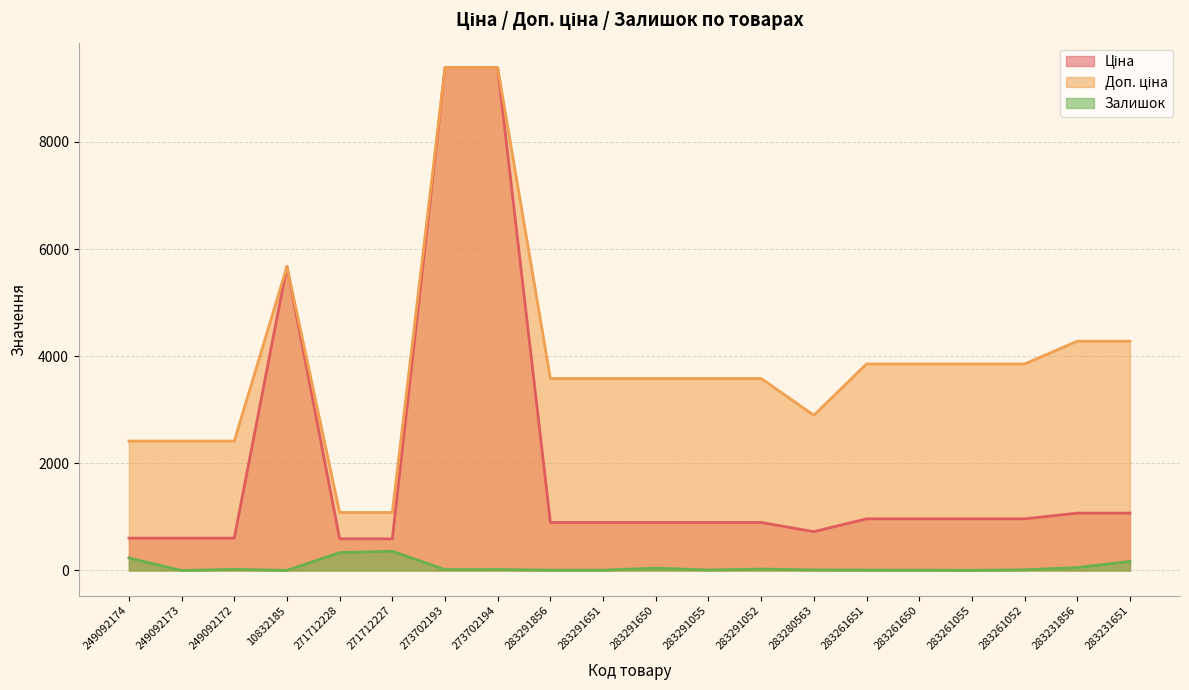

How many data points in Ціна are less than 895?

6